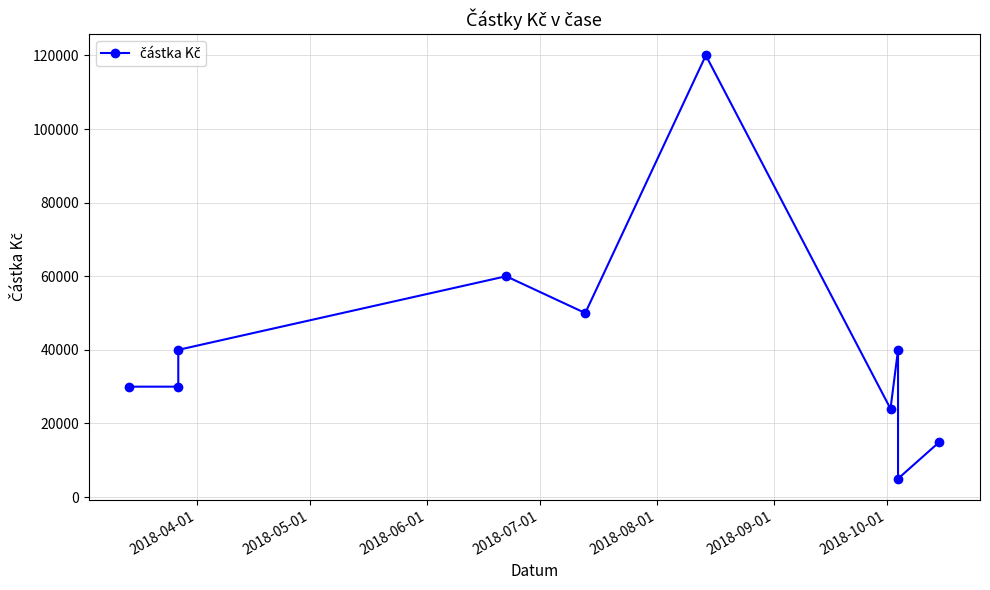

True or false: there are more than 0 points higher than both neighbors.

True